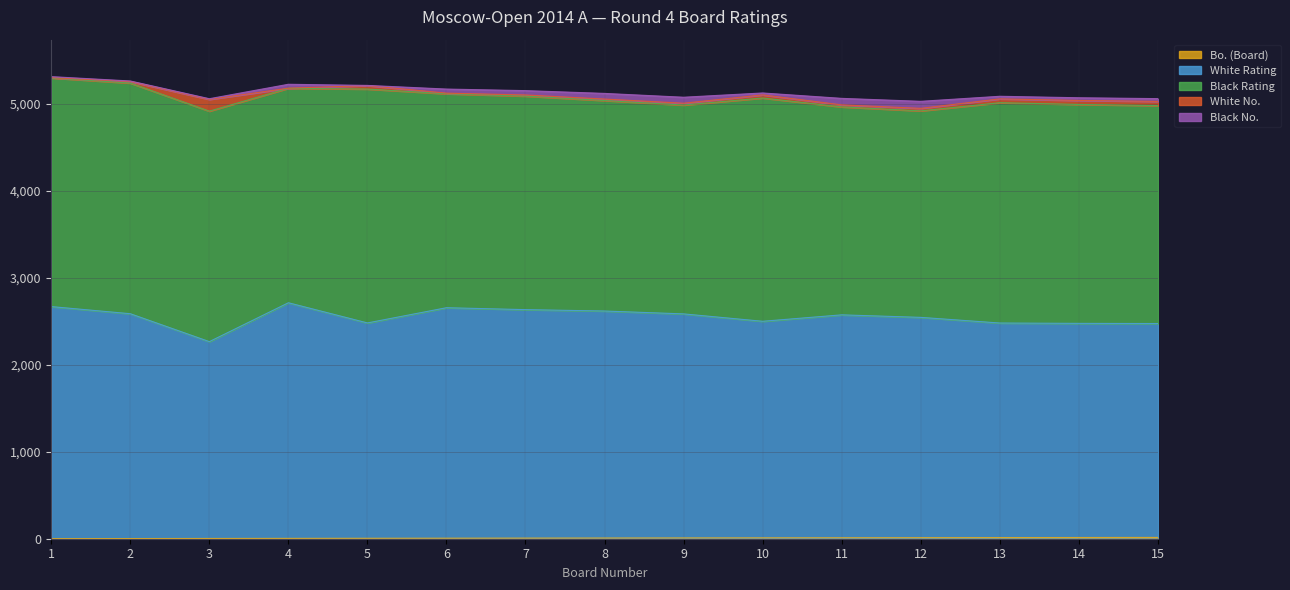

Is it true that Bo. (Board) equals 14 at 9?

False